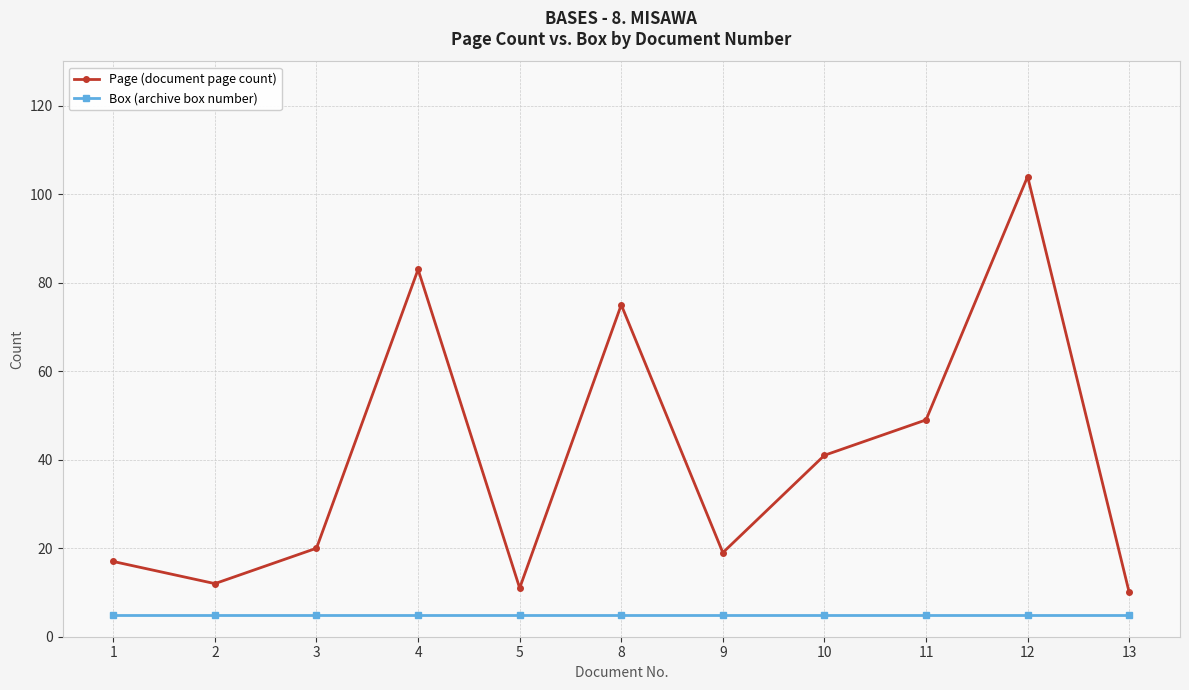

Reading right to left, what are all the values shown in this chart?

Page (document page count): 13=10	12=104	11=49	10=41	9=19	8=75	5=11	4=83	3=20	2=12	1=17
Box (archive box number): 13=5	12=5	11=5	10=5	9=5	8=5	5=5	4=5	3=5	2=5	1=5